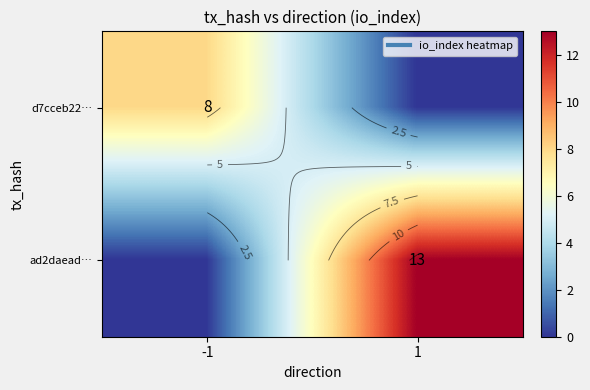

What is the difference between the maximum and minimum values in the d7cceb22… series?

8